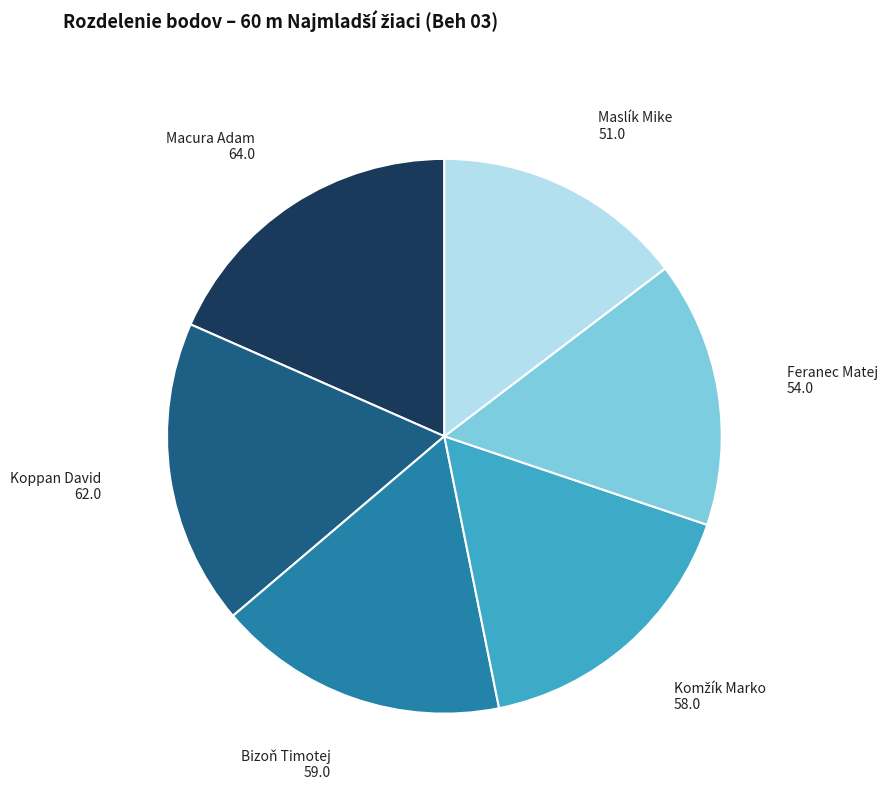

Is it true that Maslík Mike is 15% of the pie?

True